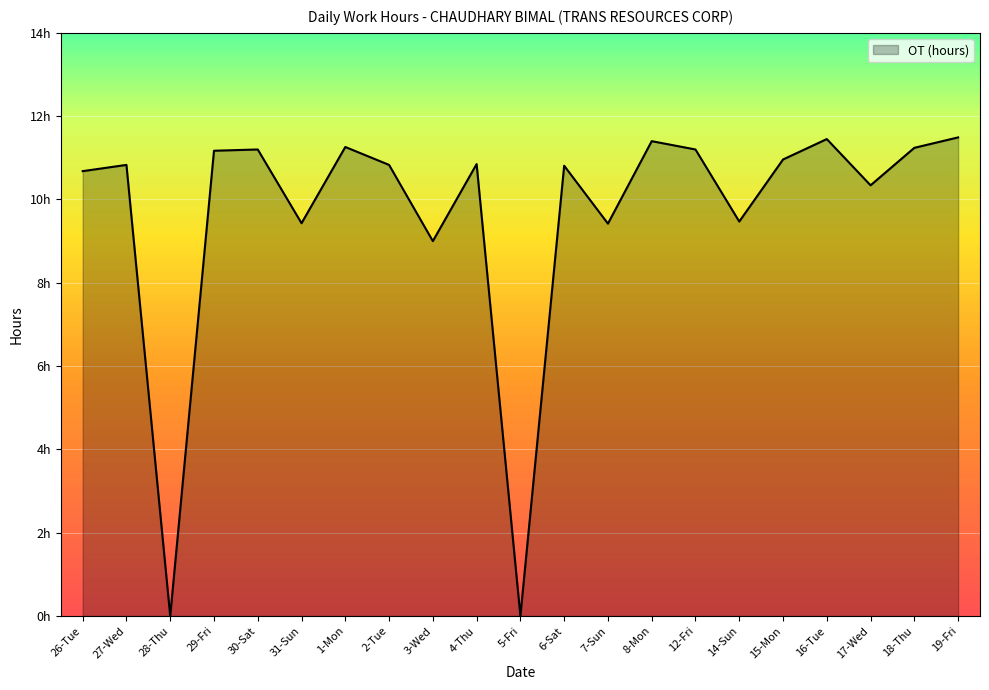

Is it true that the value at 6-Sat is 10.8?

True